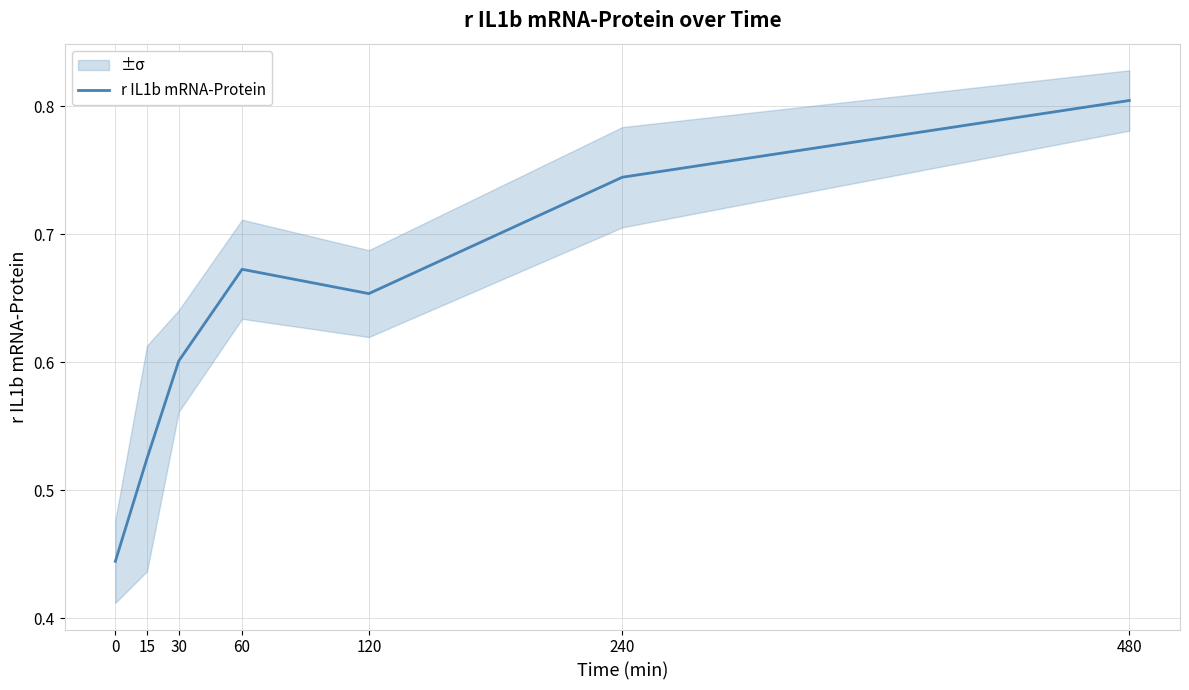

What is the sum of the values at 240 and 60?

1.4